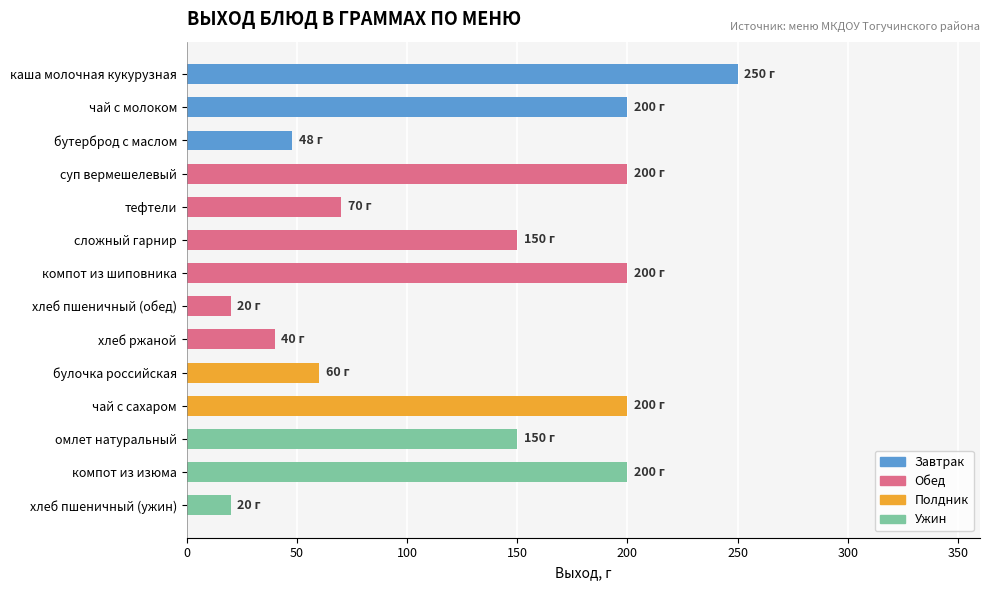

Reading top to bottom, what are all the values shown in this chart?

каша молочная кукурузная=250	чай с молоком=200	бутерброд с маслом=48	суп вермешелевый=200	тефтели=70	сложный гарнир=150	компот из шиповника=200	хлеб пшеничный (обед)=20	хлеб ржаной=40	булочка российская=60	чай с сахаром=200	омлет натуральный=150	компот из изюма=200	хлеб пшеничный (ужин)=20